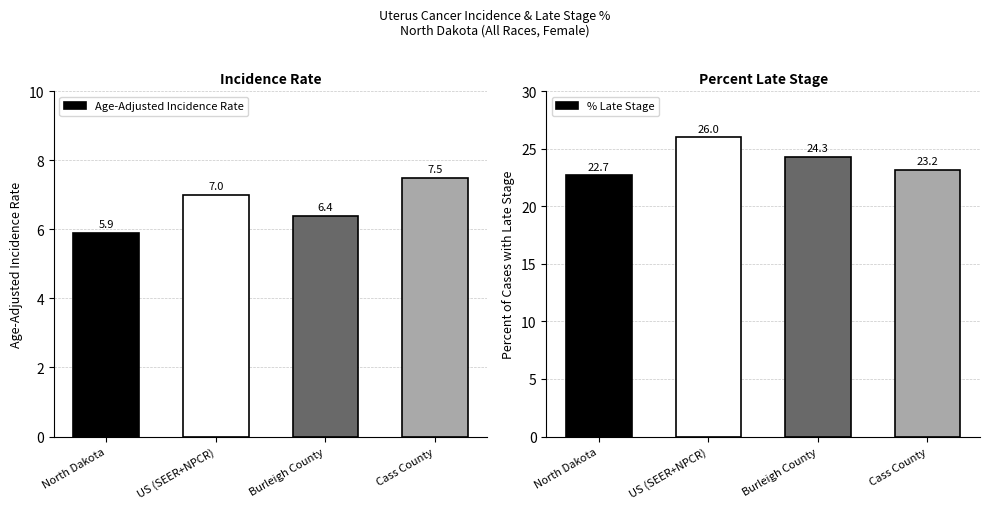

Rank the categories by Age-Adjusted Incidence Rate value from highest to lowest.

Cass County, US (SEER+NPCR), Burleigh County, North Dakota